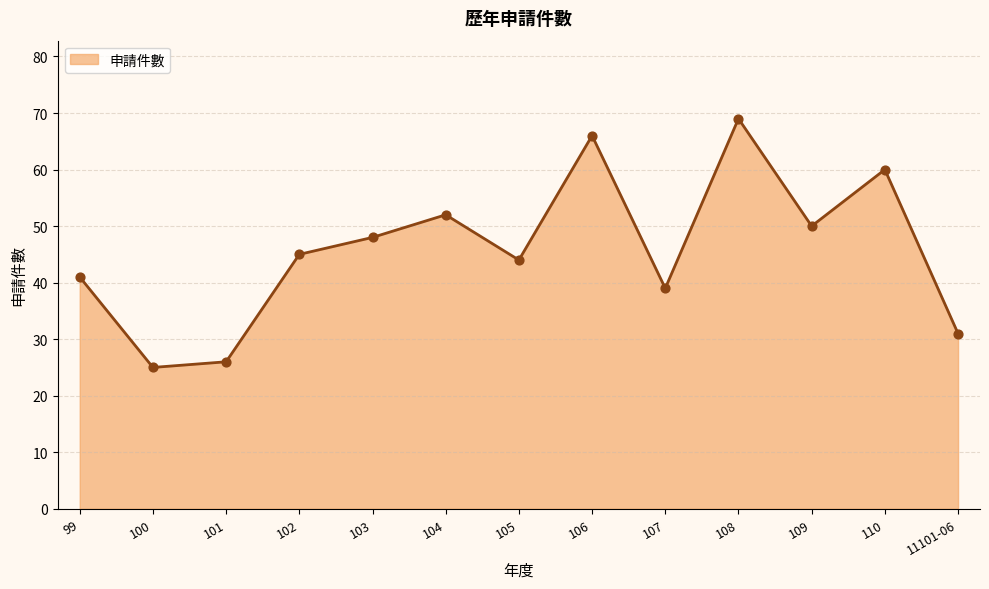

Between 103 and 104, which is larger?

104